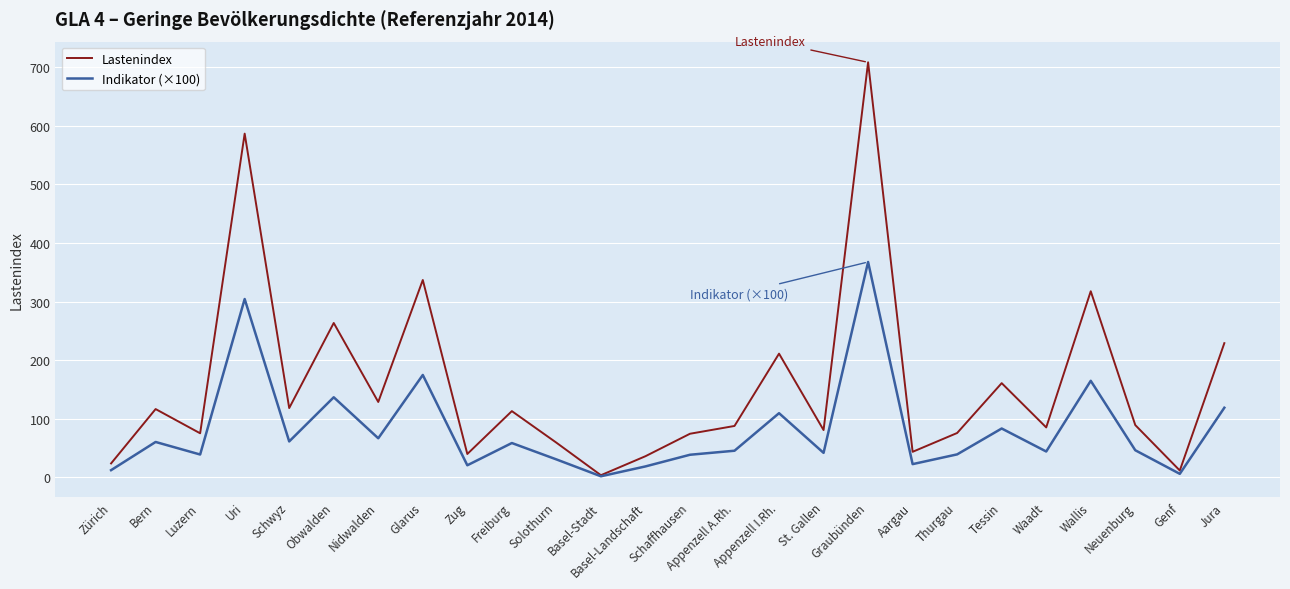

The Lastenindex series shows 17.9 at Solothurn. True or false?

False